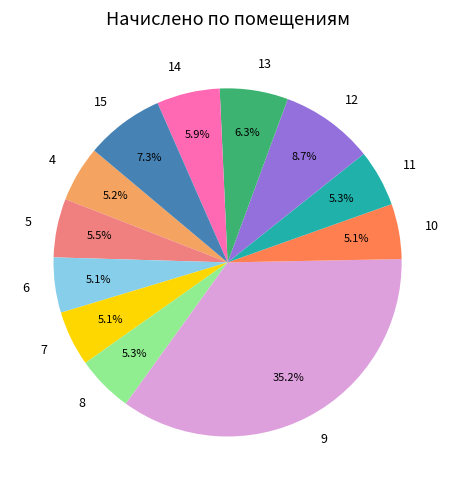

Is it true that 12 is 9% of the pie?

True